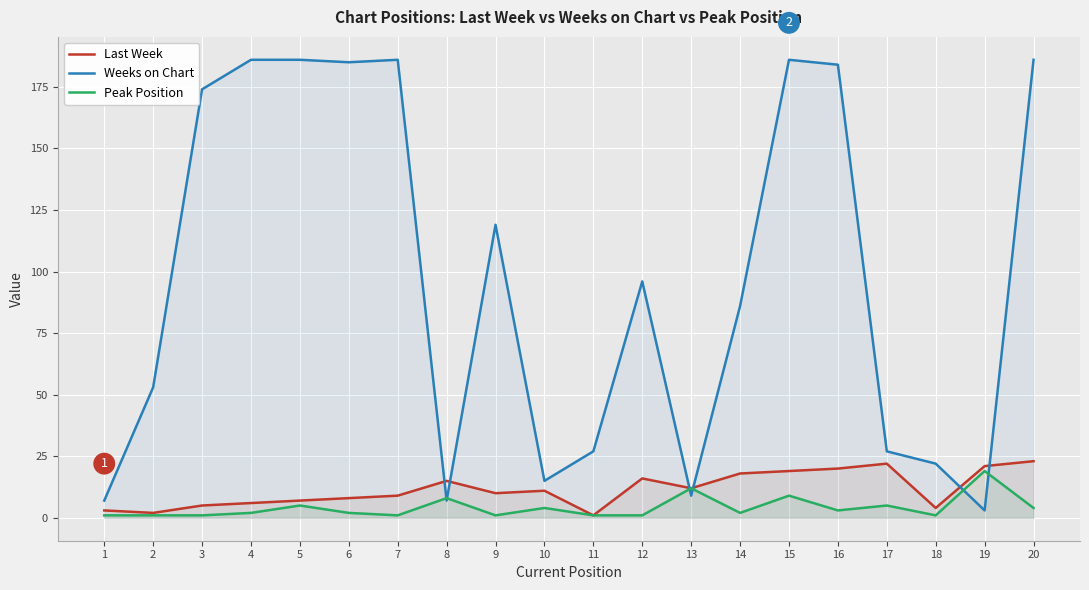

At which category is the sum across all series the highest?

15